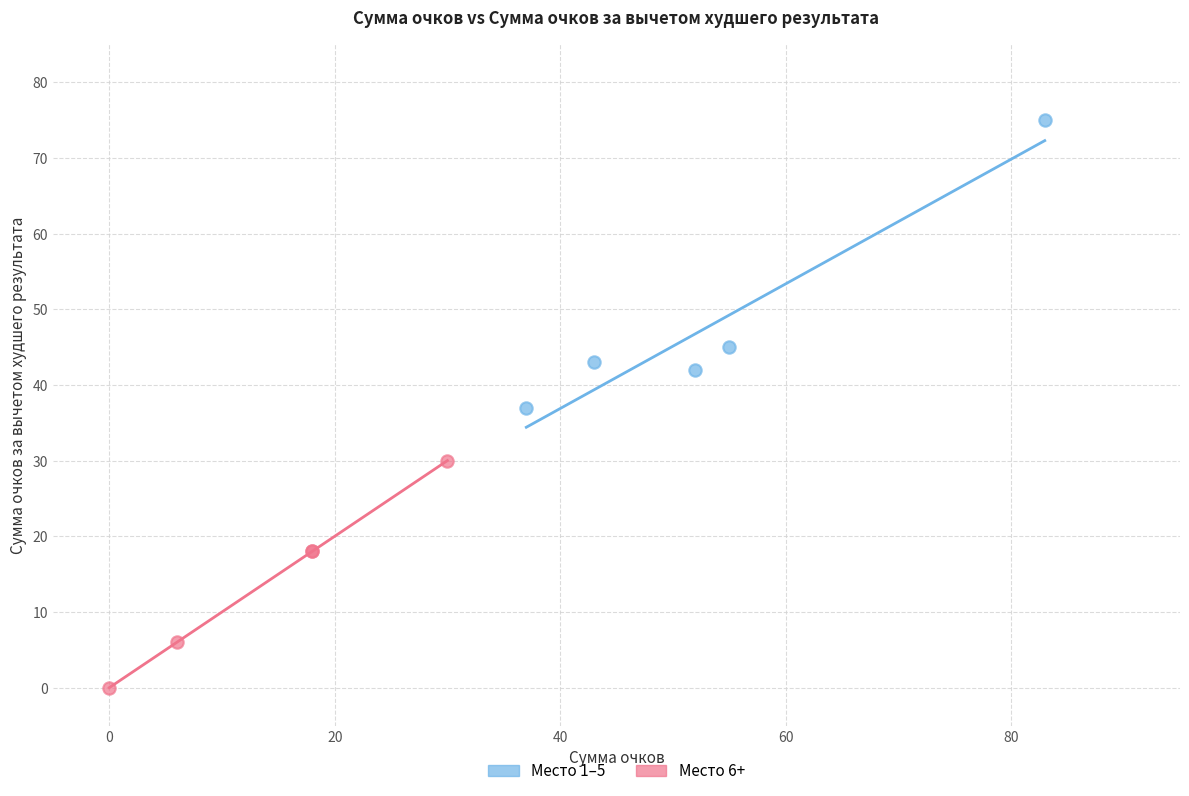

Which series contains the highest Y value?

Место 1–5